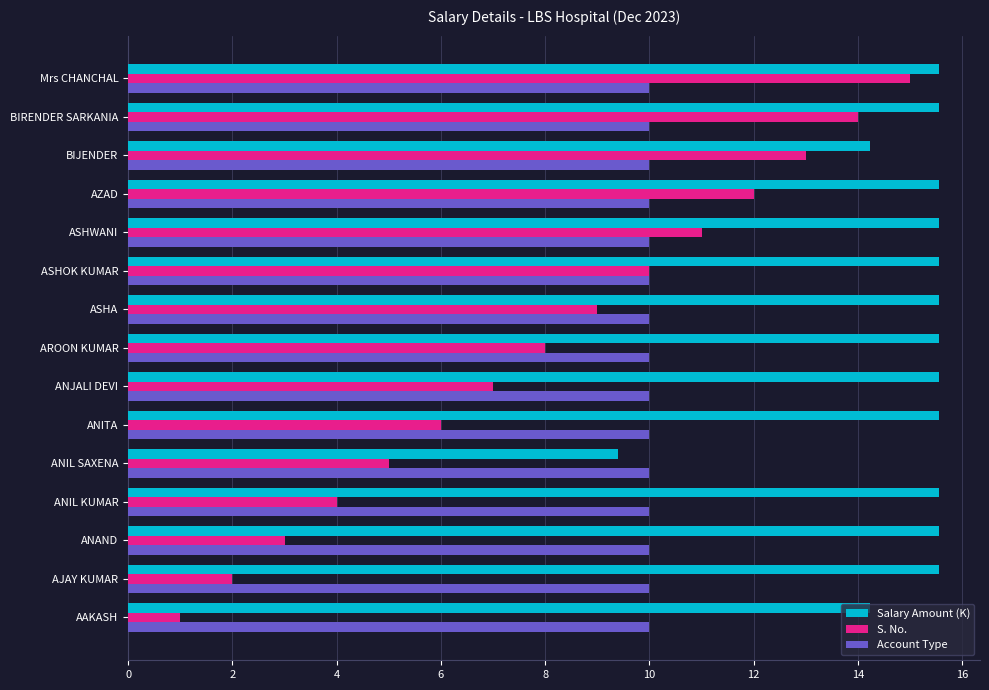

List the series in order of their peak value, highest first.

Salary Amount (K), S. No., Account Type